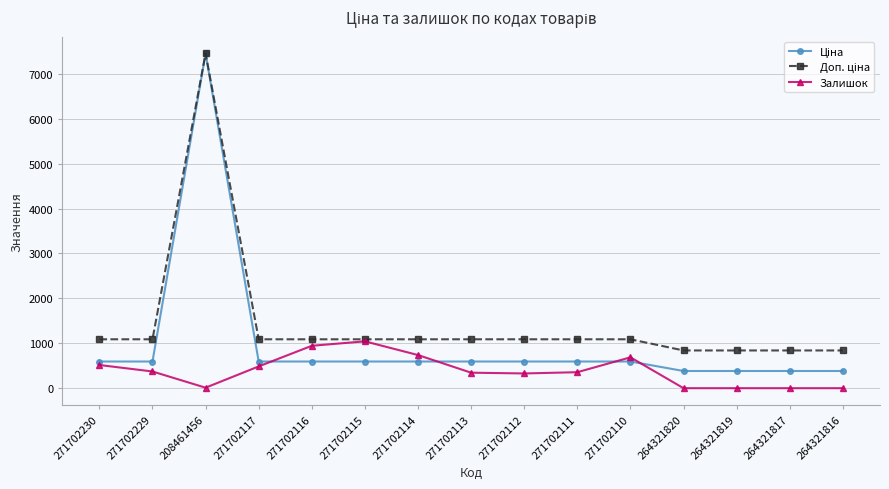

The Залишок series shows 456.1 at 271702114. True or false?

False